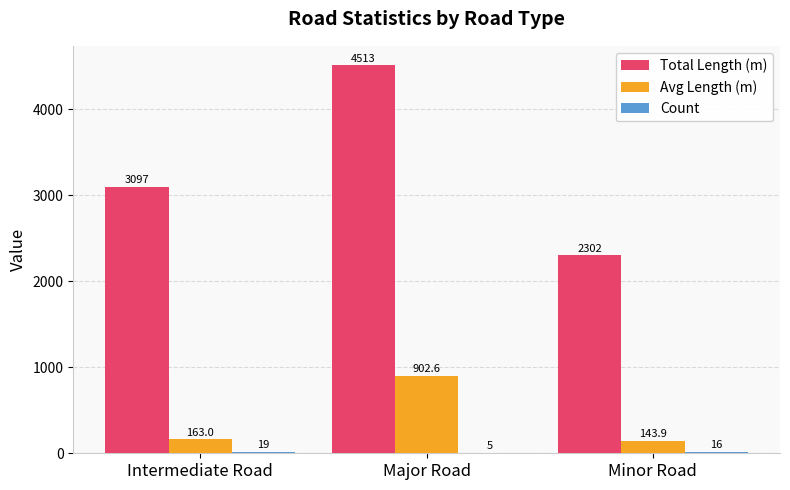

How many groups of bars are there?

3